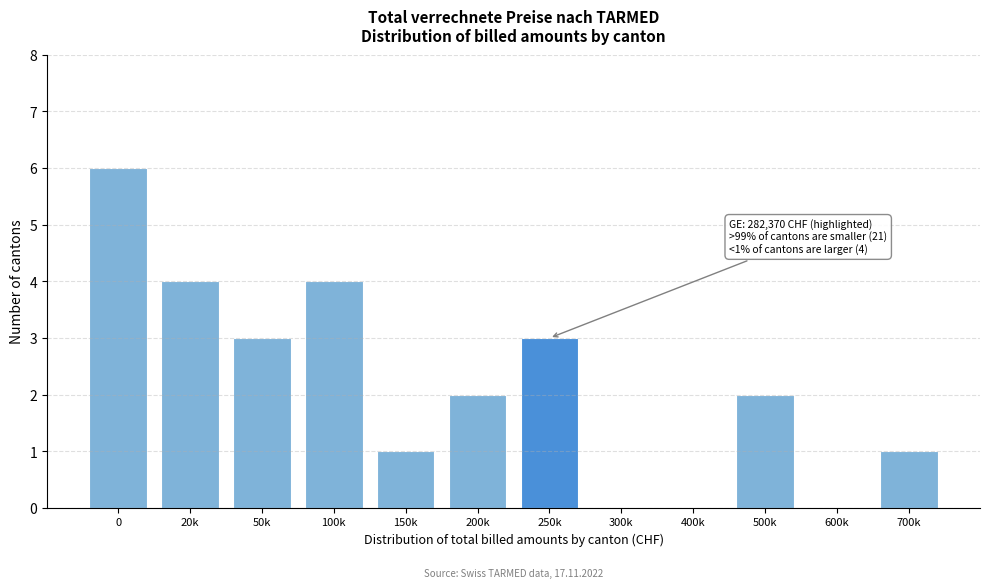

Reading left to right, transcribe all the data shown in this chart.

0=6	20k=4	50k=3	100k=4	150k=1	200k=2	250k=3	300k=0	400k=0	500k=2	600k=0	700k=1